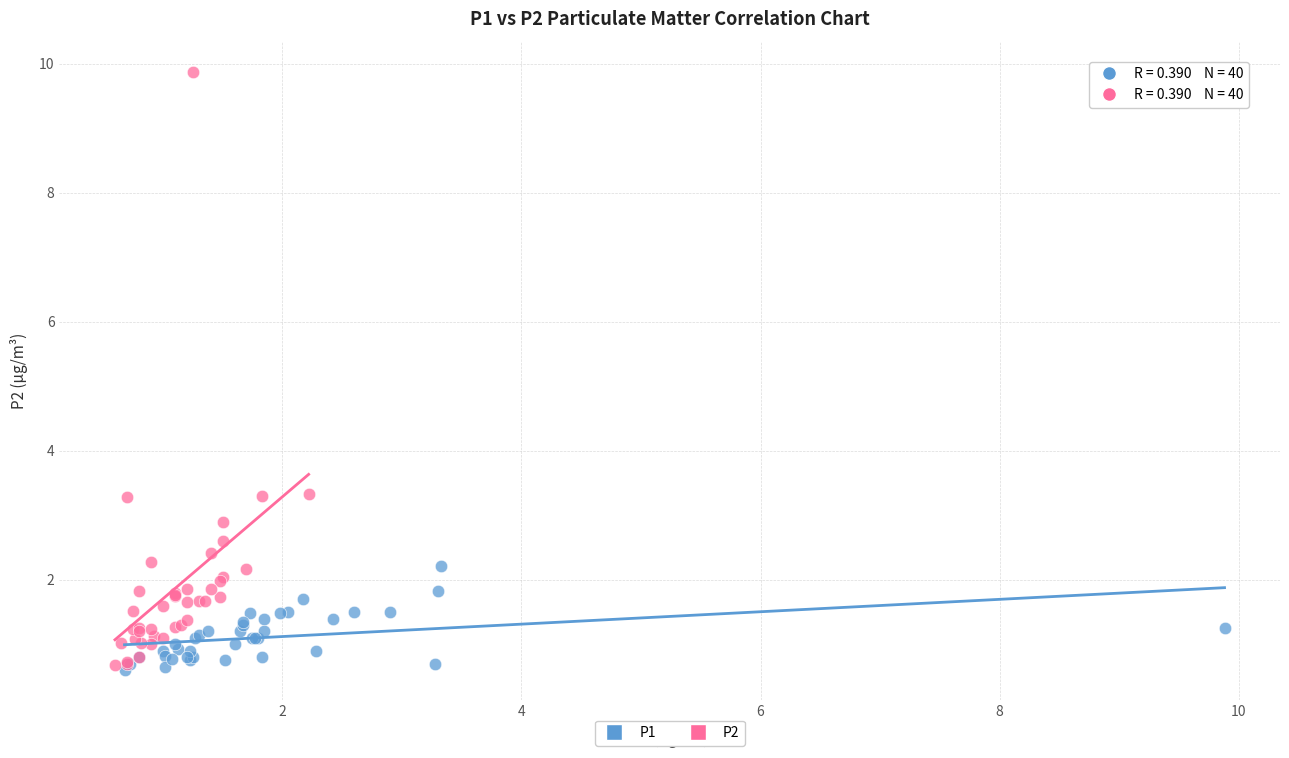

Which series contains the highest Y value?

P2